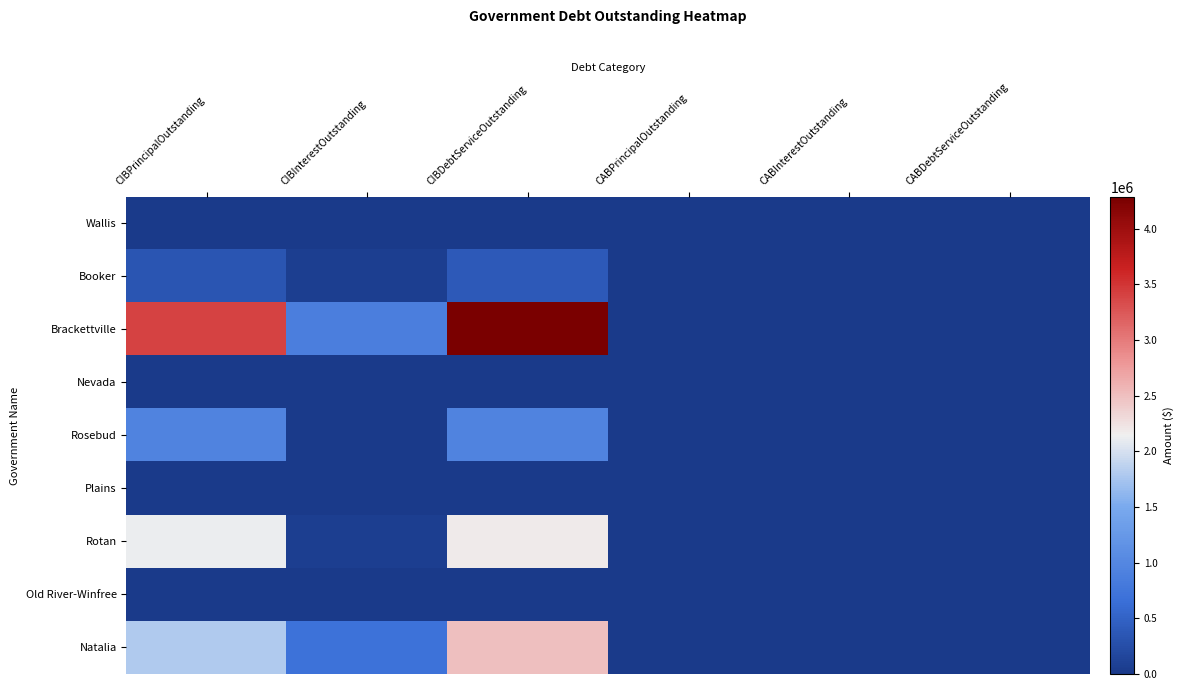

Which series has the widest spread of values?

Brackettville